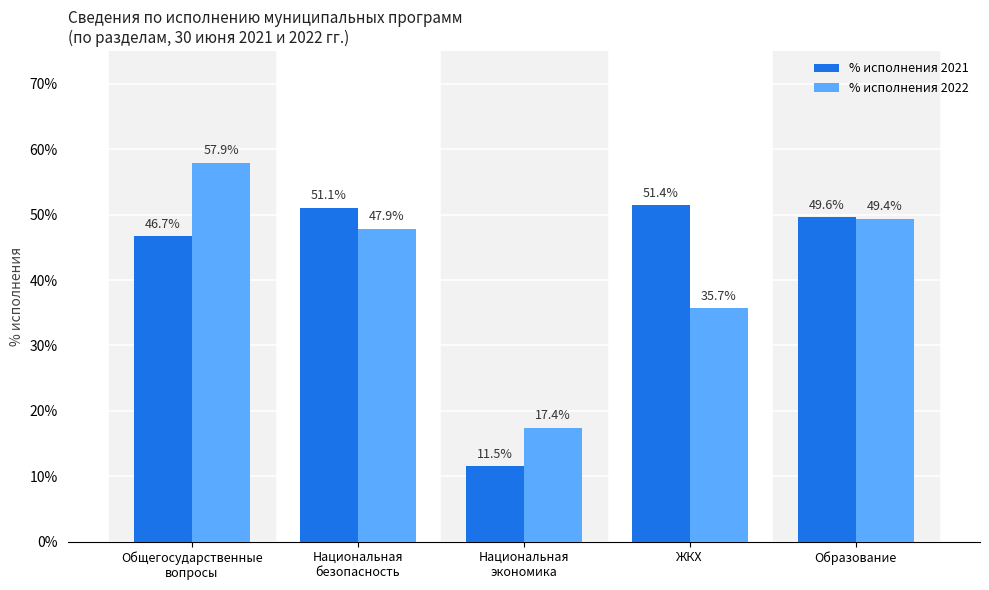

Does the chart contain stacked bars?

No